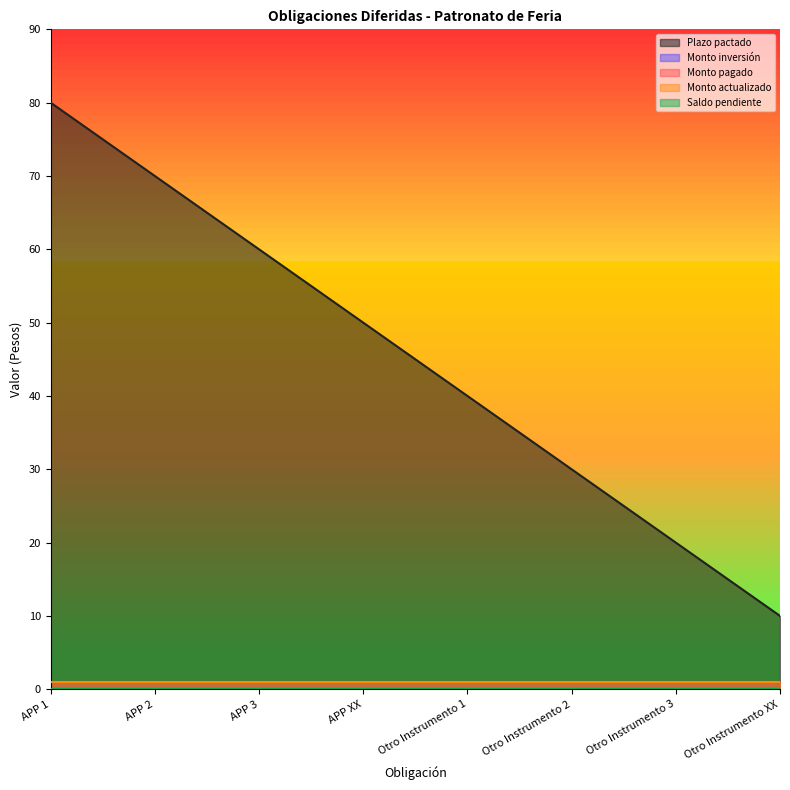

Reading left to right, transcribe all the data shown in this chart.

Plazo pactado: 80	70	60	50	40	30	20	10
Monto inversión: 1	1	1	1	1	1	1	1
Monto pagado: 1	1	1	1	1	1	1	1
Monto actualizado: 1	1	1	1	1	1	1	1
Saldo pendiente: 0	0	0	0	0	0	0	0